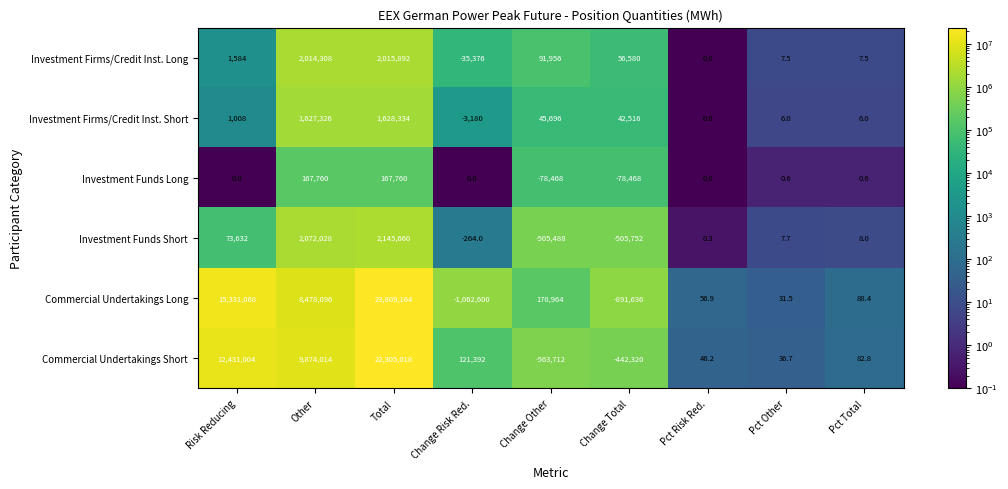

What is the sum of all Investment Firms/Credit Inst. Short values?

3341712.0